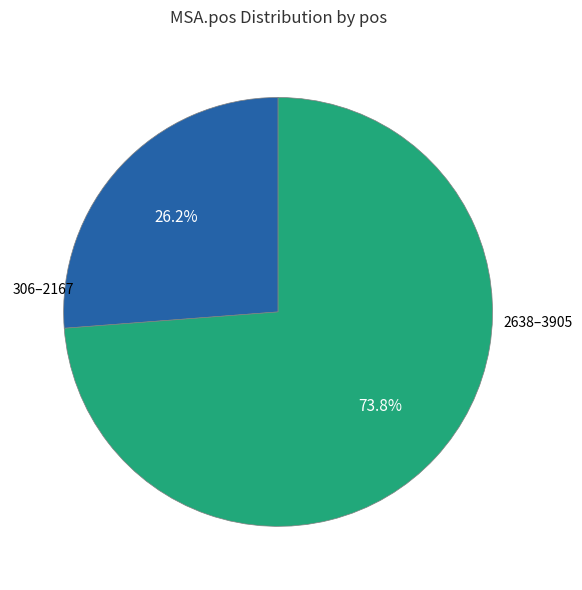

How many segments does this pie chart have?

2